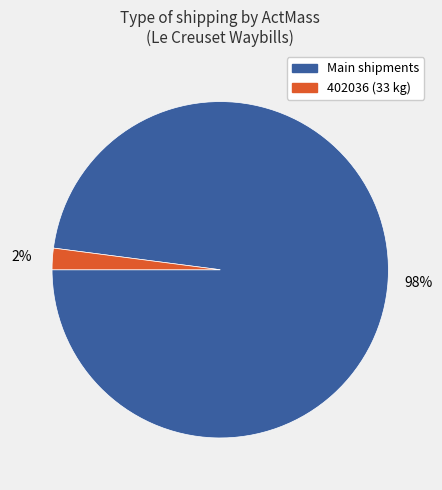

To the nearest percent, what is the difference between the largest and smallest slice percentages?

96%